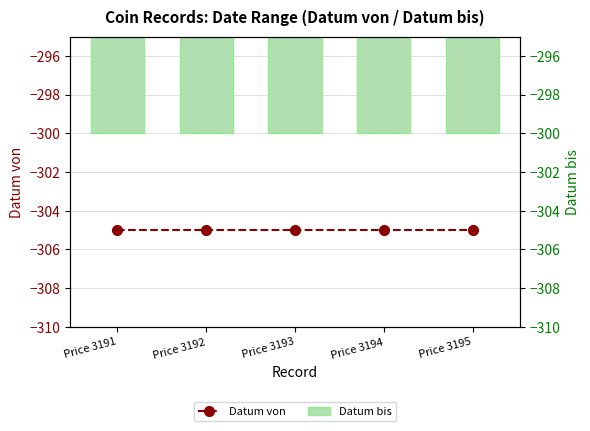

At how many categories does at least one series exceed -302?

5